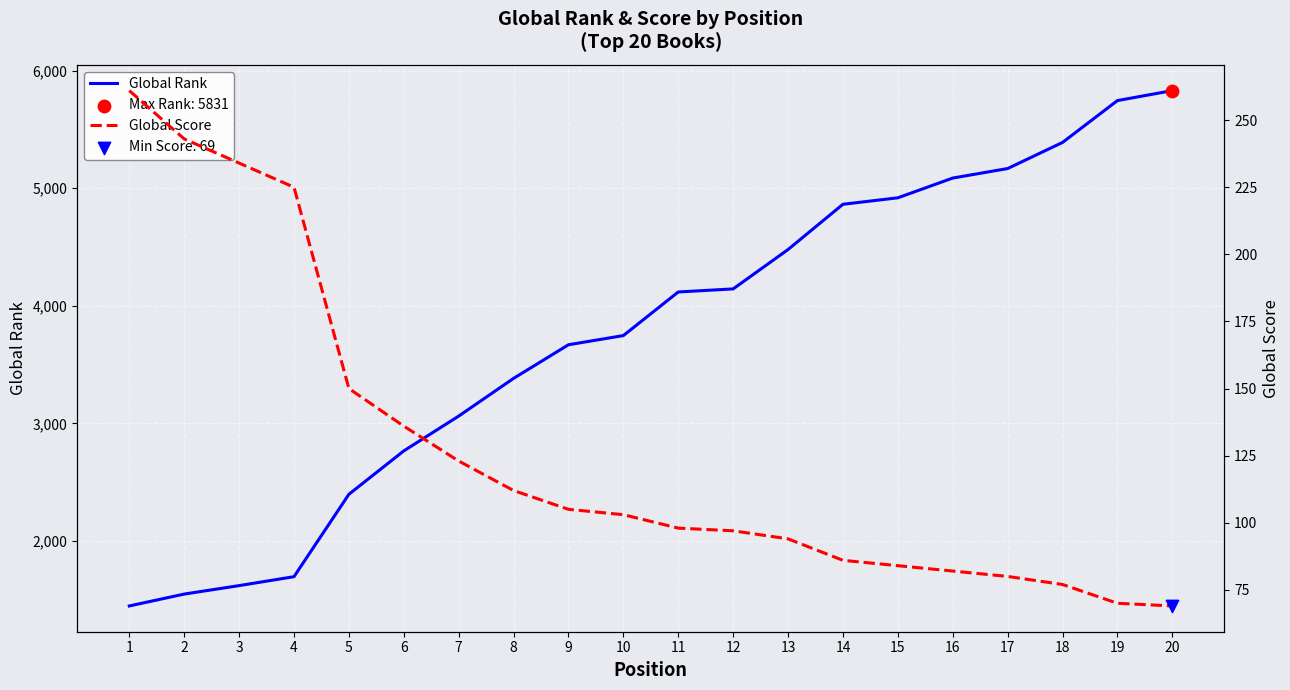

Which series reaches the minimum Y coordinate?

Global Score